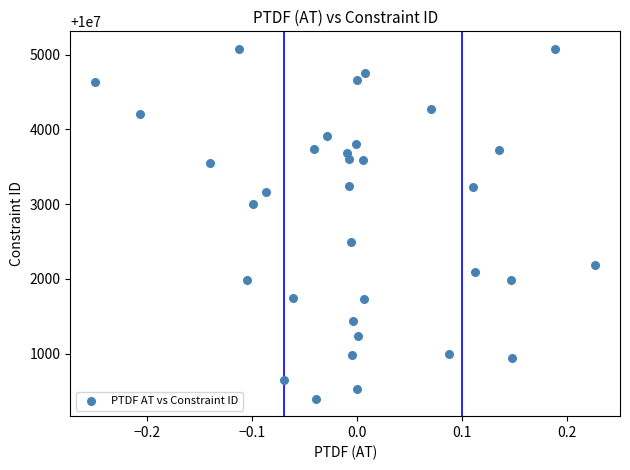

What is the range of Y values (max minus min)?

4676